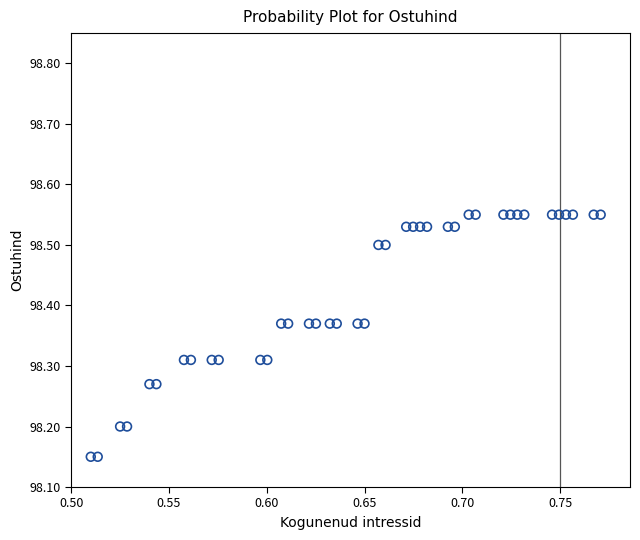

What is the range of Y values (max minus min)?

0.4